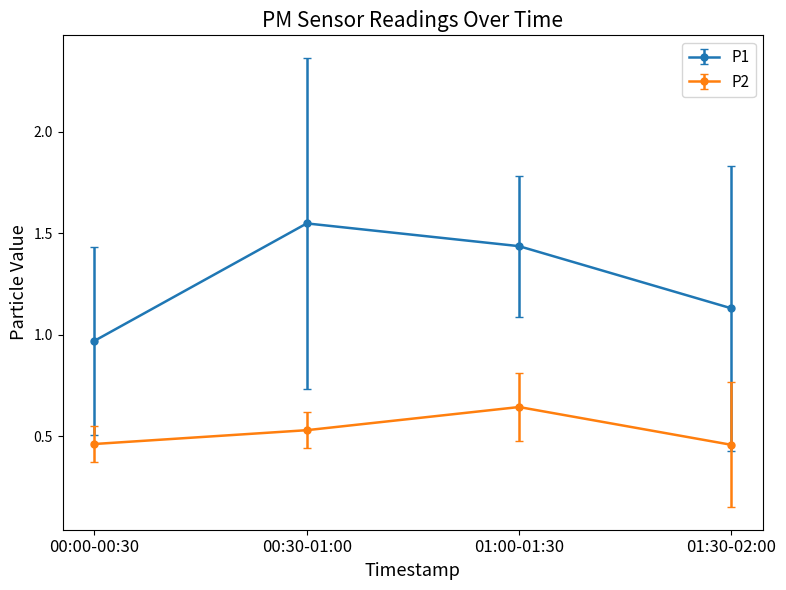

What is the sum of all P1 values?

5.1